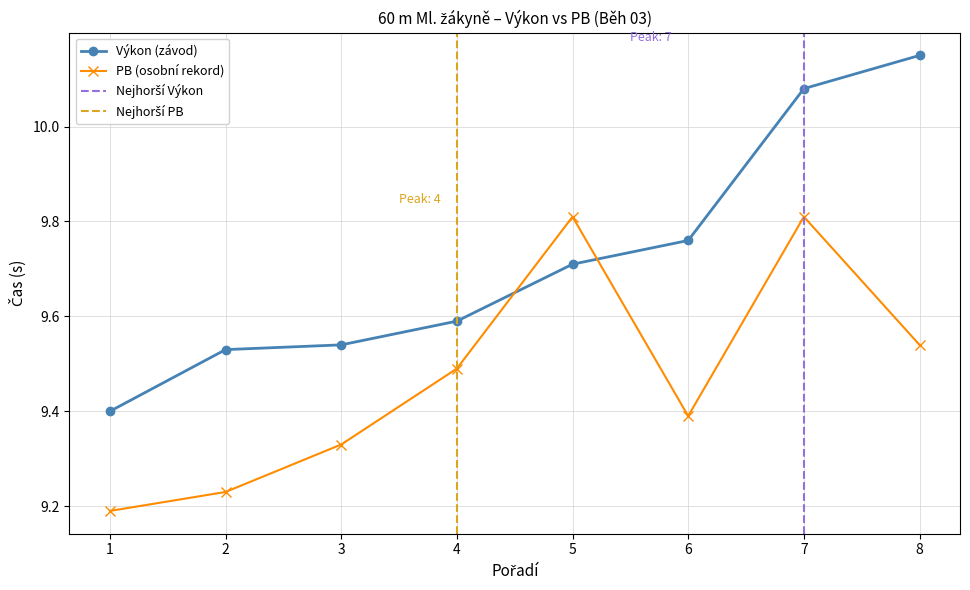

Which series has the widest spread of values?

Výkon